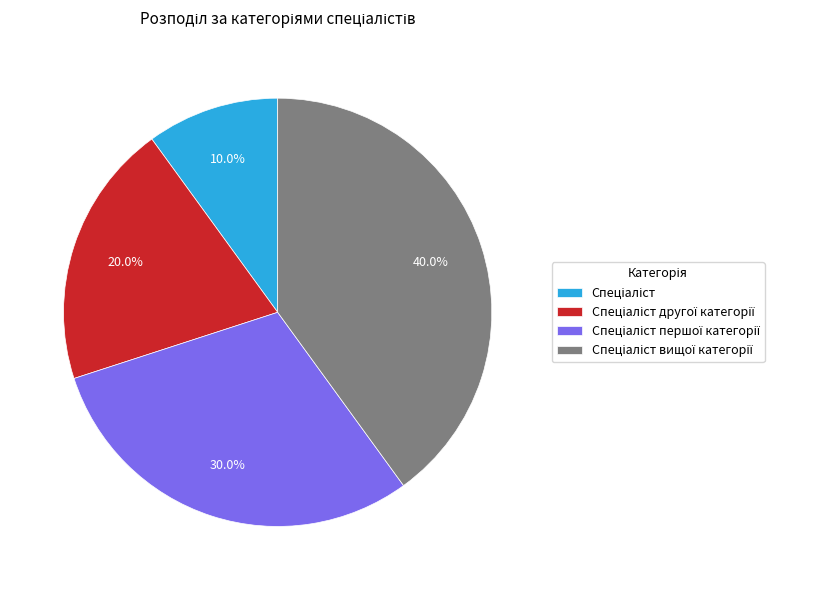

Is there any slice that represents more than half of the pie?

No